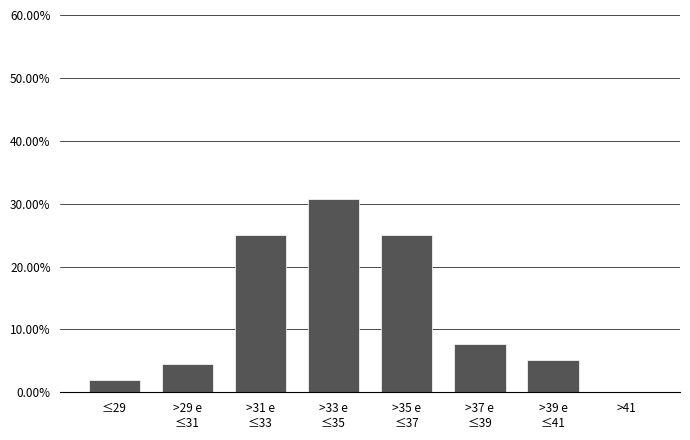

What is the maximum value shown in the chart?

30.8